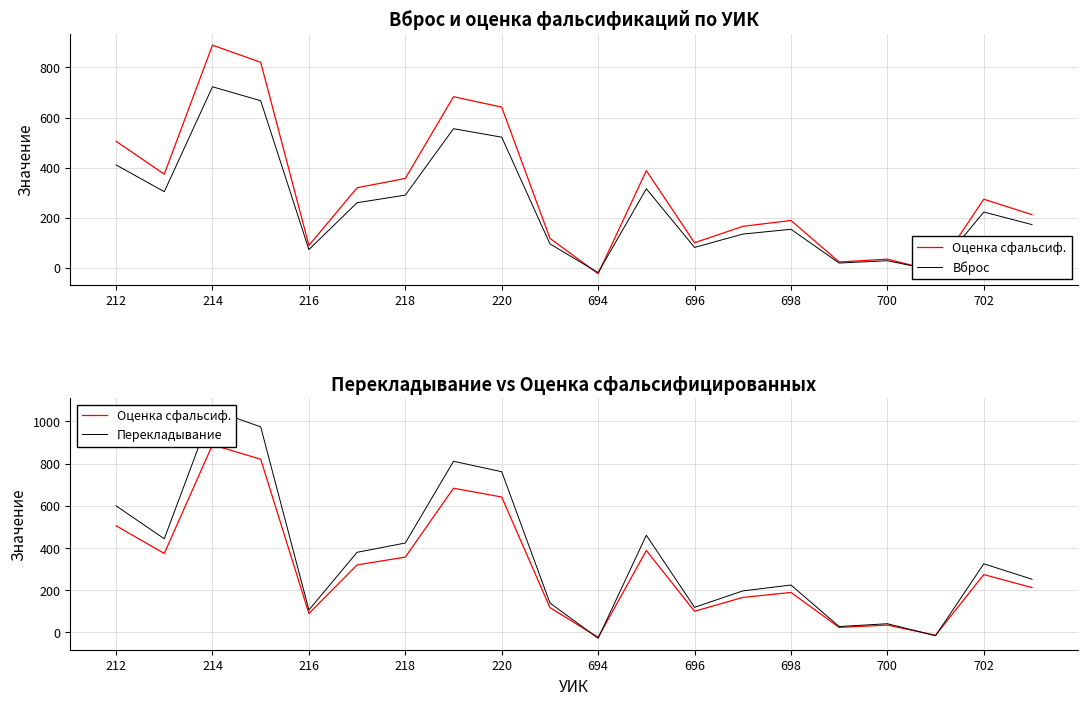

Does the chart display data point markers on the line(s)?

No